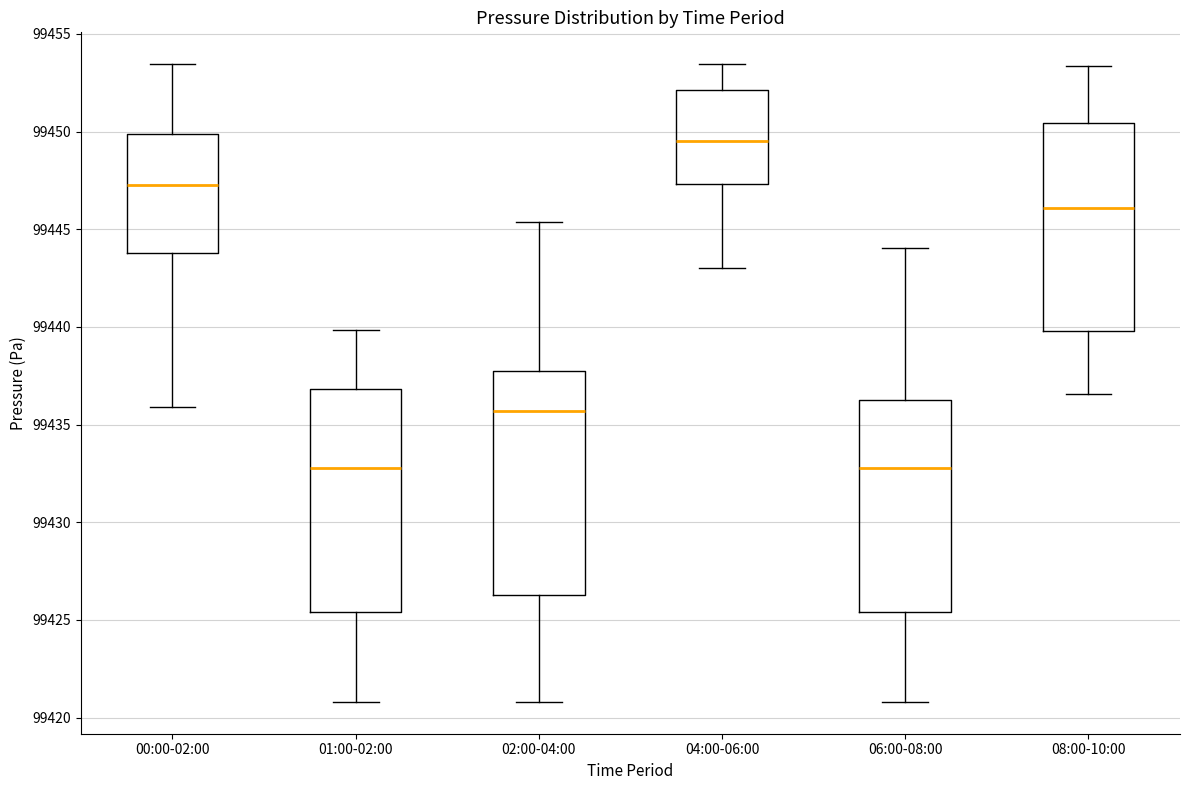

Reading left to right, transcribe this box plot: for each box, give where its median line is, the range the box spans, and where its two whiskers end, as read against the y-axis. The values are not printed on the chart, so give them approximately, as read against the axis.

00:00-02:00: median 99447.5, box 99444.0 to 99450.0, whiskers 99436.0 to 99453.5
01:00-02:00: median 99433.0, box 99425.5 to 99437.0, whiskers 99421.0 to 99440.0
02:00-04:00: median 99435.5, box 99426.5 to 99437.5, whiskers 99421.0 to 99445.5
04:00-06:00: median 99449.5, box 99447.5 to 99452.0, whiskers 99443.0 to 99453.5
06:00-08:00: median 99433.0, box 99425.5 to 99436.0, whiskers 99421.0 to 99444.0
08:00-10:00: median 99446.0, box 99440.0 to 99450.5, whiskers 99436.5 to 99453.5